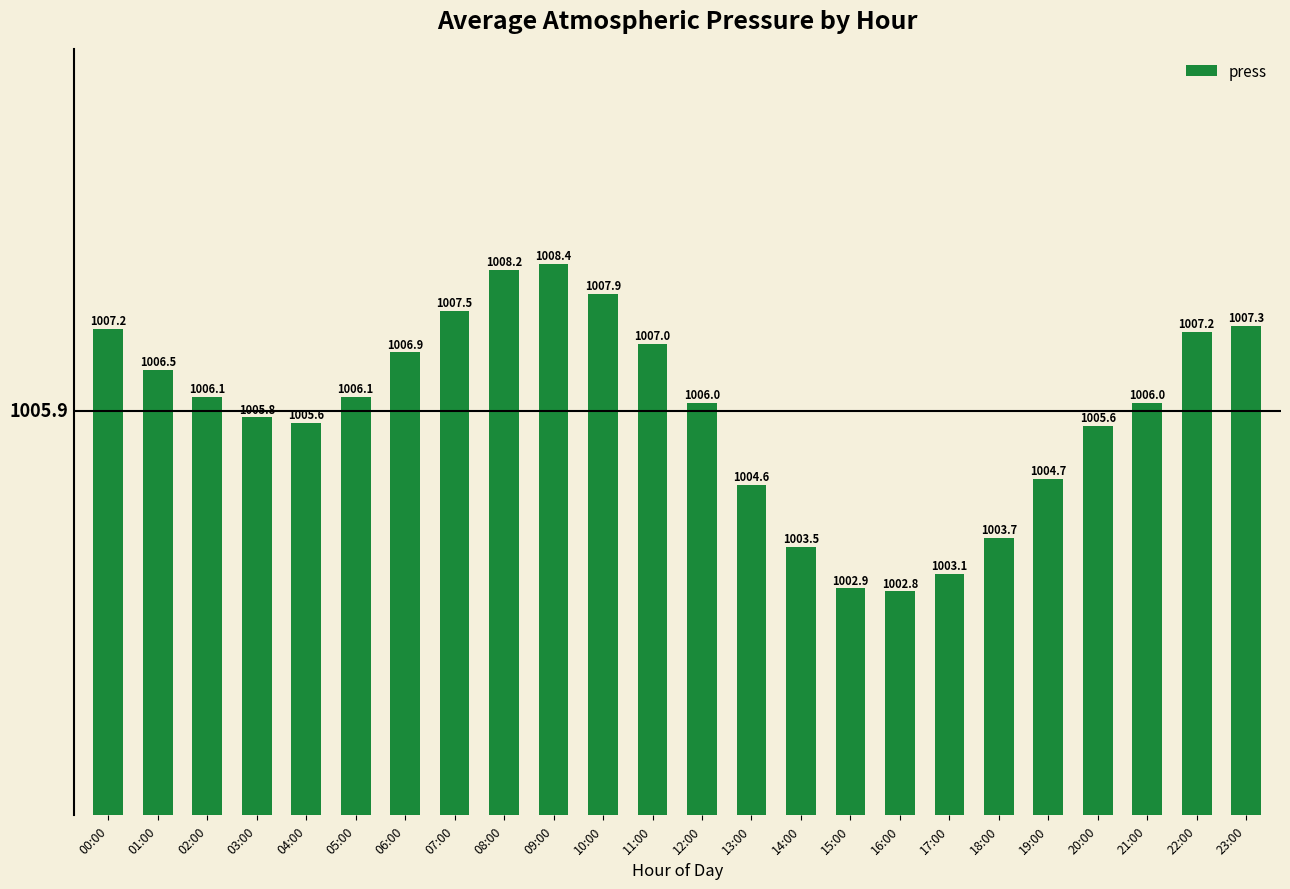

Is it true that the value at 21:00 is 1006.0?

True